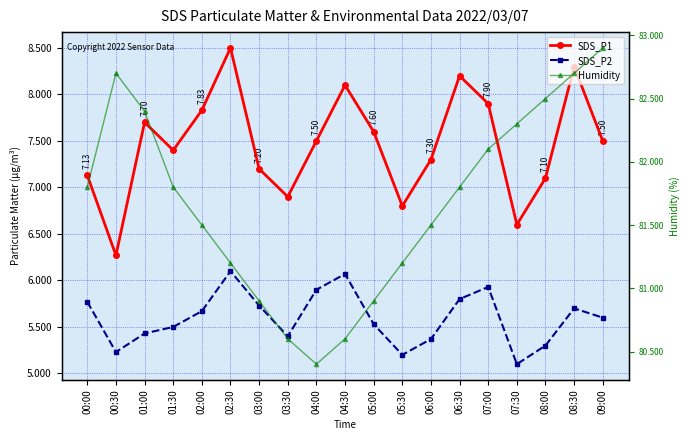

What is the smallest value displayed?

5.1